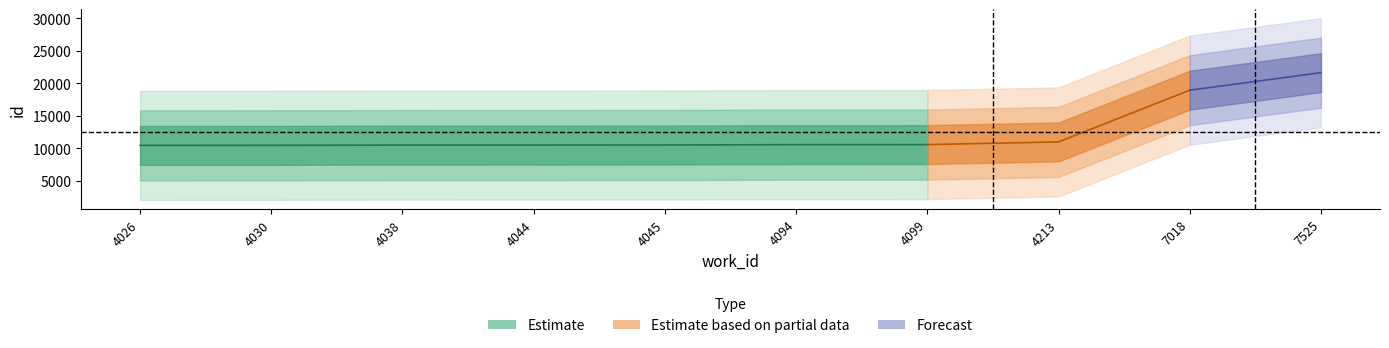

What is the value of the 9th point from the left?

18930